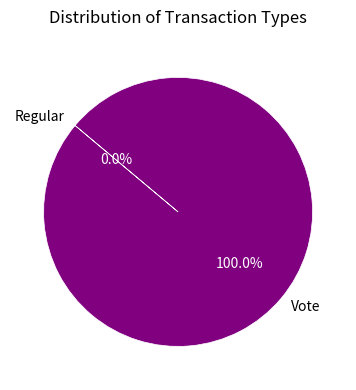

Is the sum of Regular and Vote greater than half?

Yes